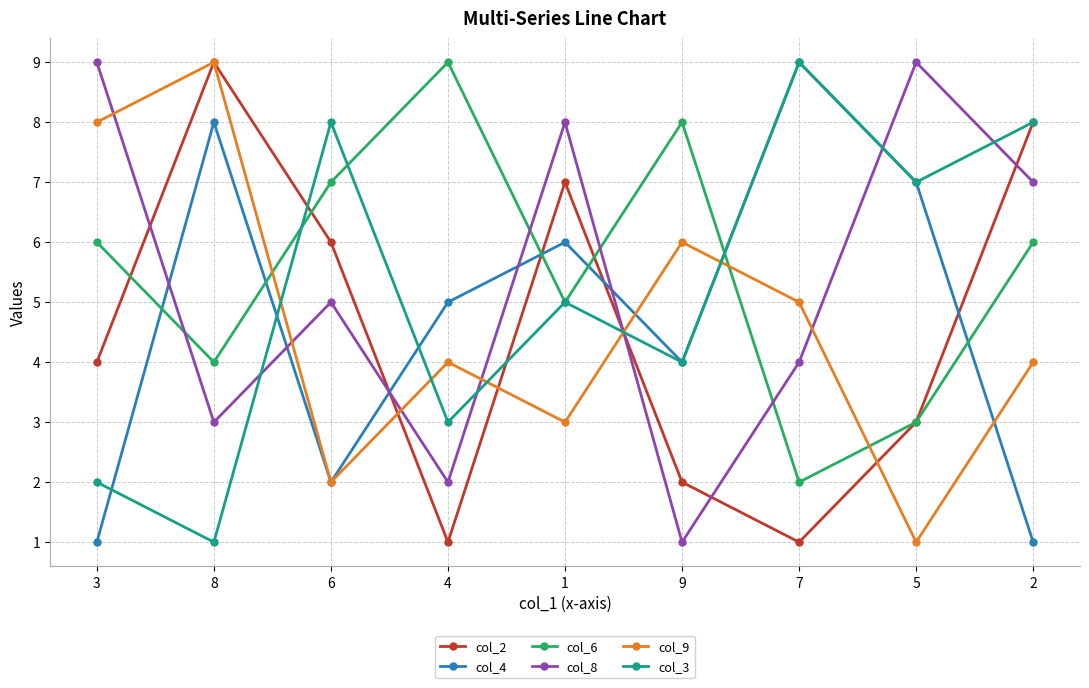

After their last crossing, which series has the higher values: col_8 or col_9?

col_8